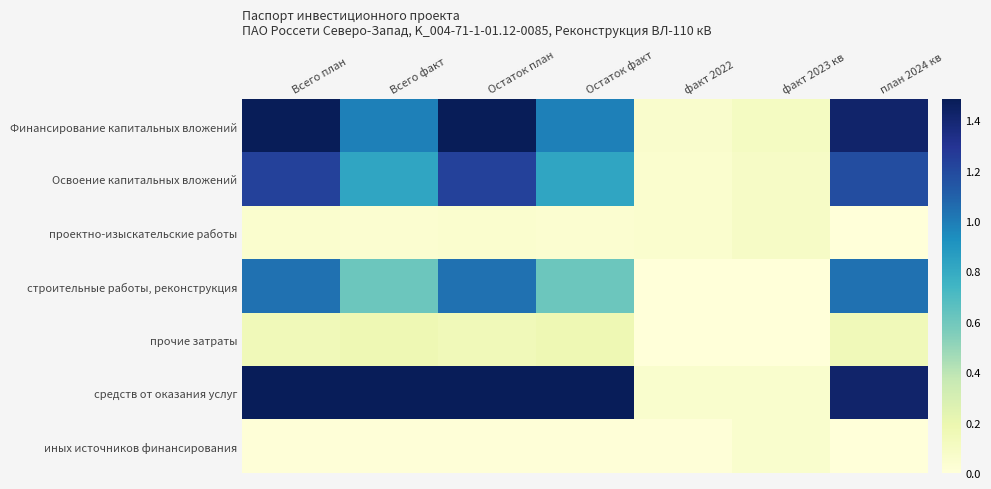

List the series in order of their peak value, lowest first.

иных источников финансирования, проектно-изыскательские работы, прочие затраты, строительные работы, реконструкция, Освоение капитальных вложений, средств от оказания услуг, Финансирование капитальных вложений